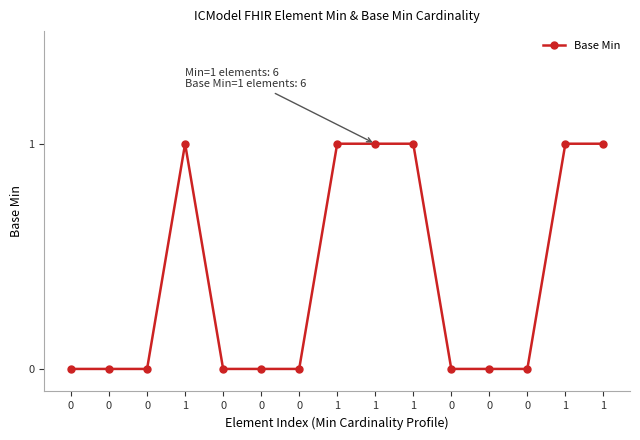

Rank the categories by value from lowest to highest.

0, 0, 0, 0, 0, 0, 0, 0, 0, 1, 1, 1, 1, 1, 1